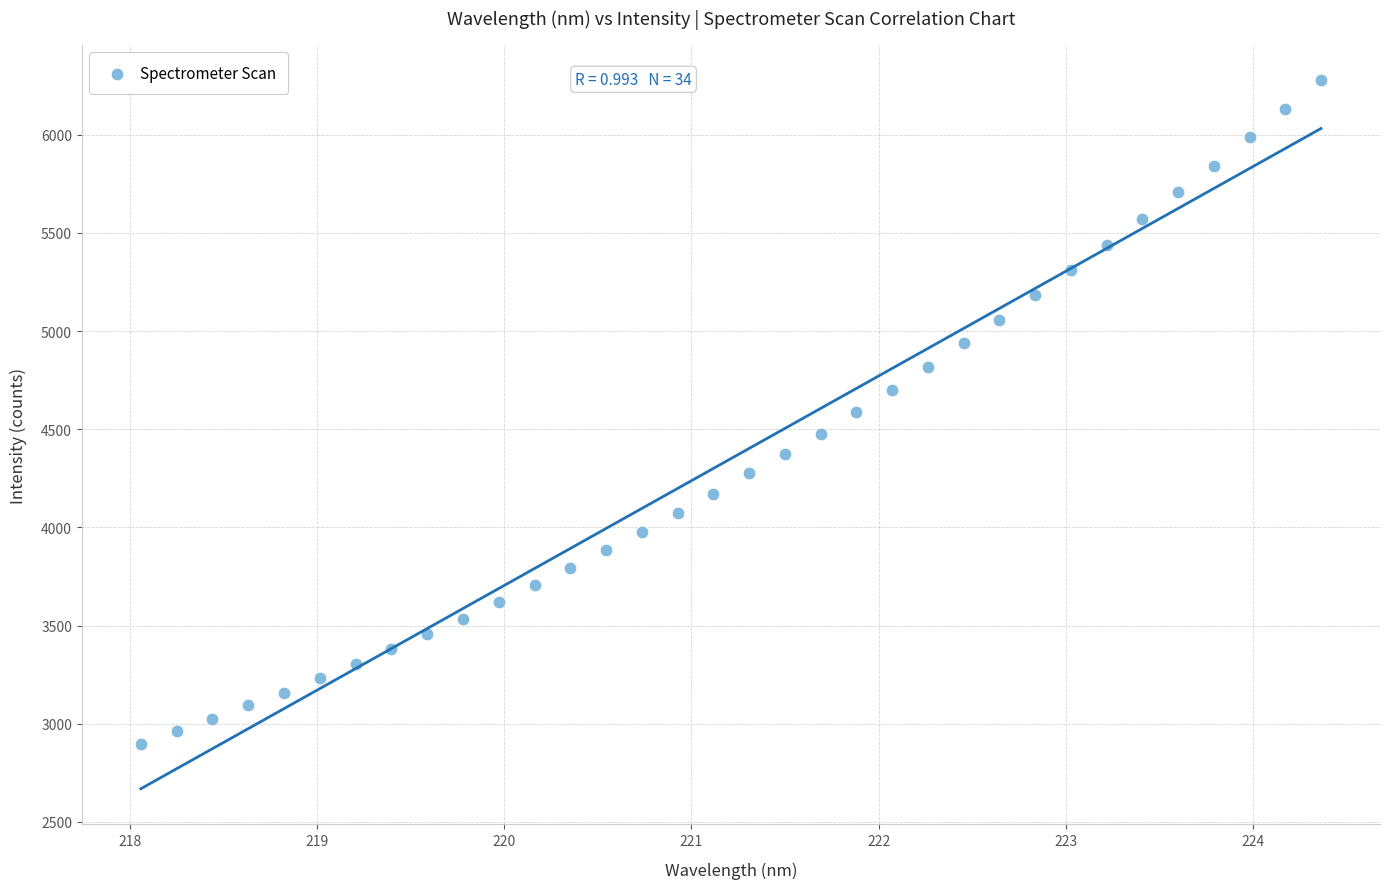

What is the range of Y values (max minus min)?

3378.1